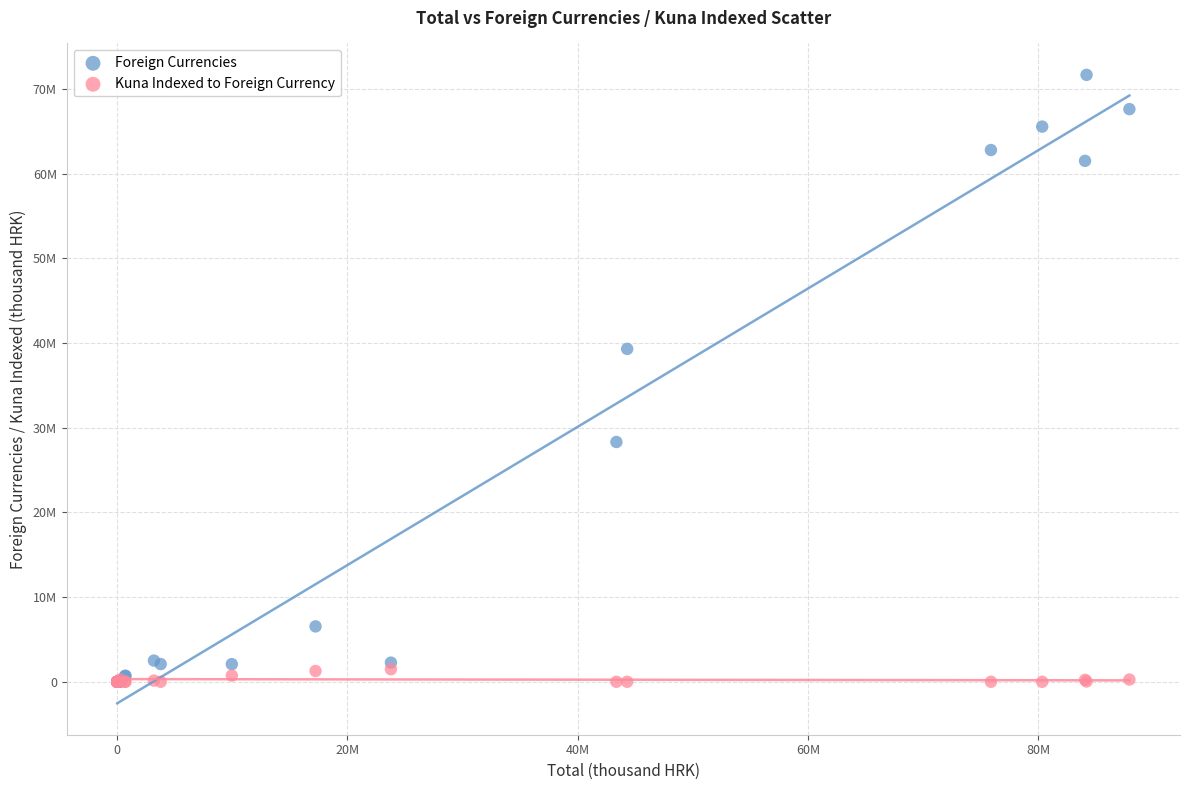

What are all the series names shown in the legend?

Foreign Currencies, Kuna Indexed to Foreign Currency